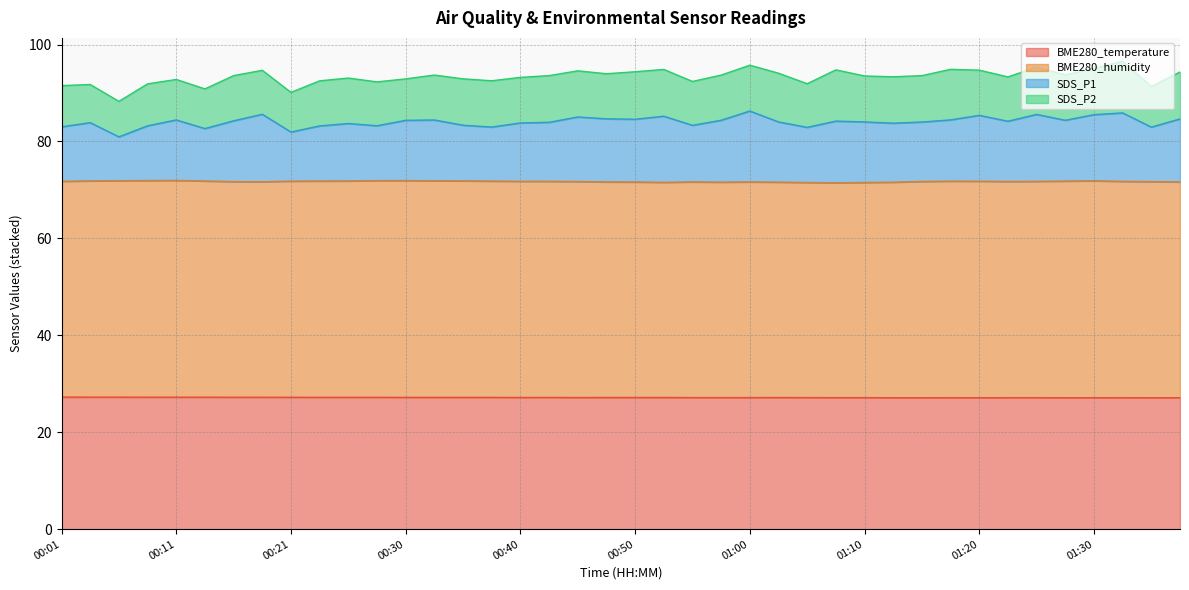

How many interior local valleys does the BME280_temperature series have?

3